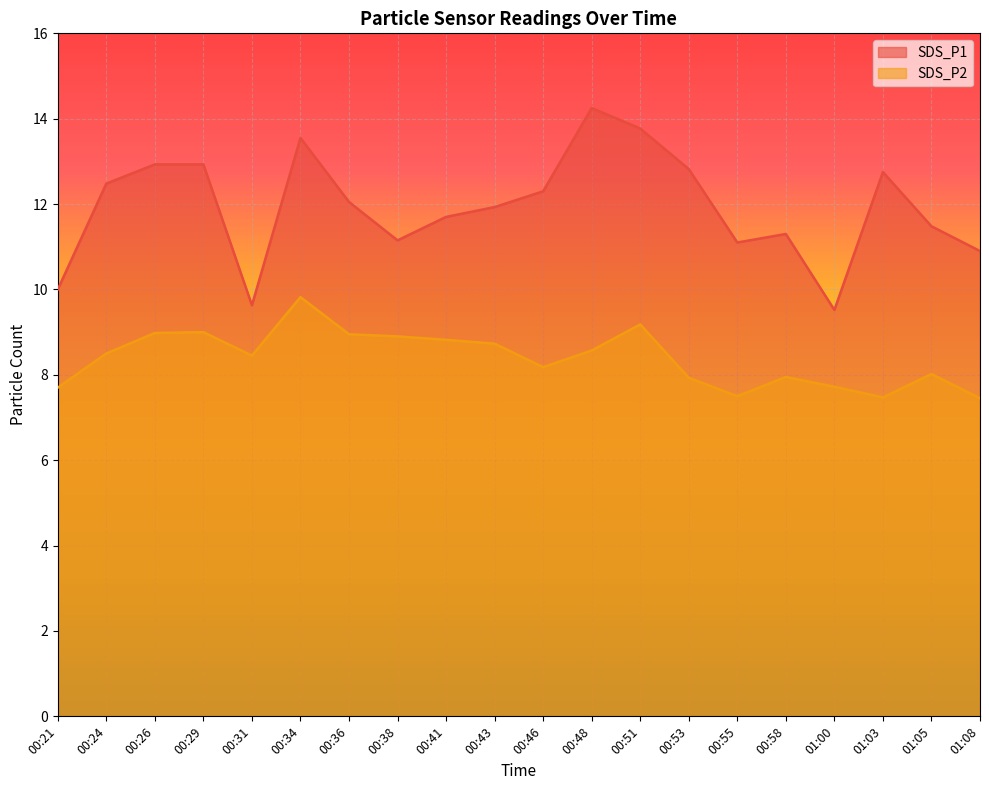

Reading left to right, extract all data points from this chart.

SDS_P1: 00:21=10.0	00:24=12.5	00:26=12.9	00:29=12.9	00:31=9.6	00:34=13.6	00:36=12.1	00:38=11.2	00:41=11.7	00:43=11.9	00:46=12.3	00:48=14.2	00:51=13.8	00:53=12.8	00:55=11.1	00:58=11.3	01:00=9.5	01:03=12.8	01:05=11.5	01:08=10.9
SDS_P2: 00:21=7.7	00:24=8.5	00:26=9.0	00:29=9.0	00:31=8.4	00:34=9.8	00:36=8.9	00:38=8.9	00:41=8.8	00:43=8.7	00:46=8.2	00:48=8.6	00:51=9.2	00:53=7.9	00:55=7.5	00:58=8.0	01:00=7.7	01:03=7.5	01:05=8.0	01:08=7.5